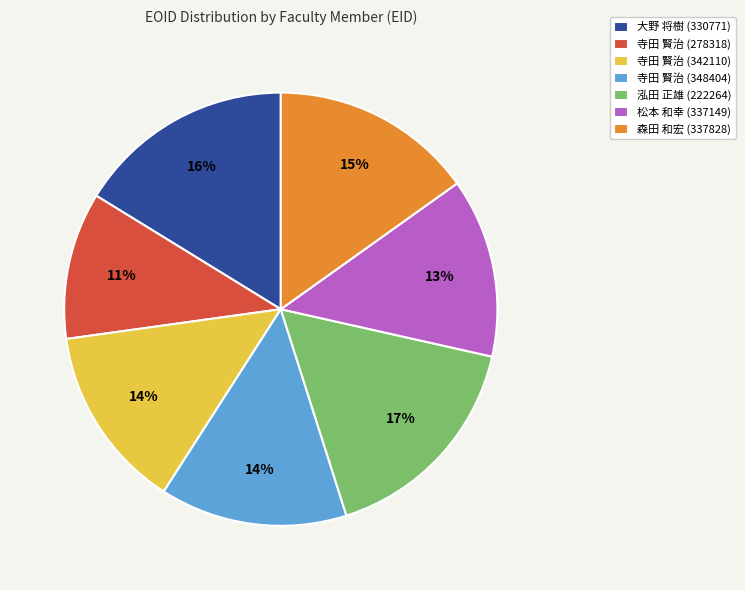

Do 大野 将樹 (330771) and 泓田 正雄 (222264) together represent more than half of the pie?

No